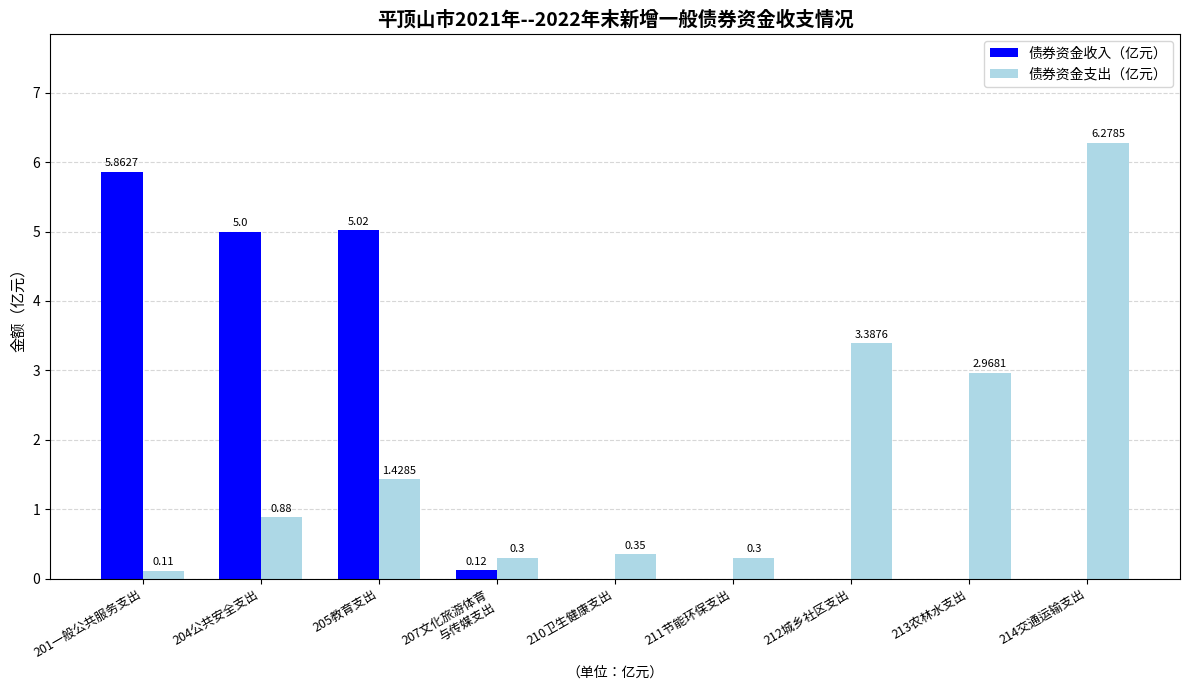

Which series changed the most between 204公共安全支出 and 211节能环保支出?

债券资金收入（亿元）